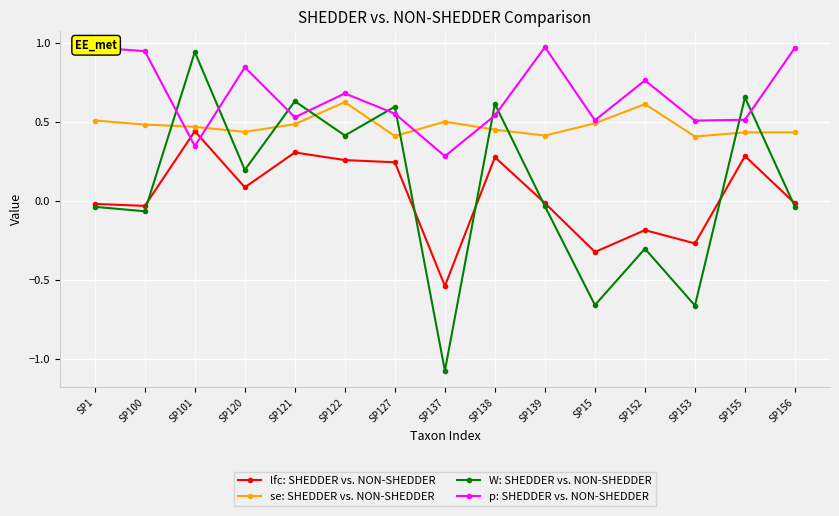

How many lines are shown in the chart?

4